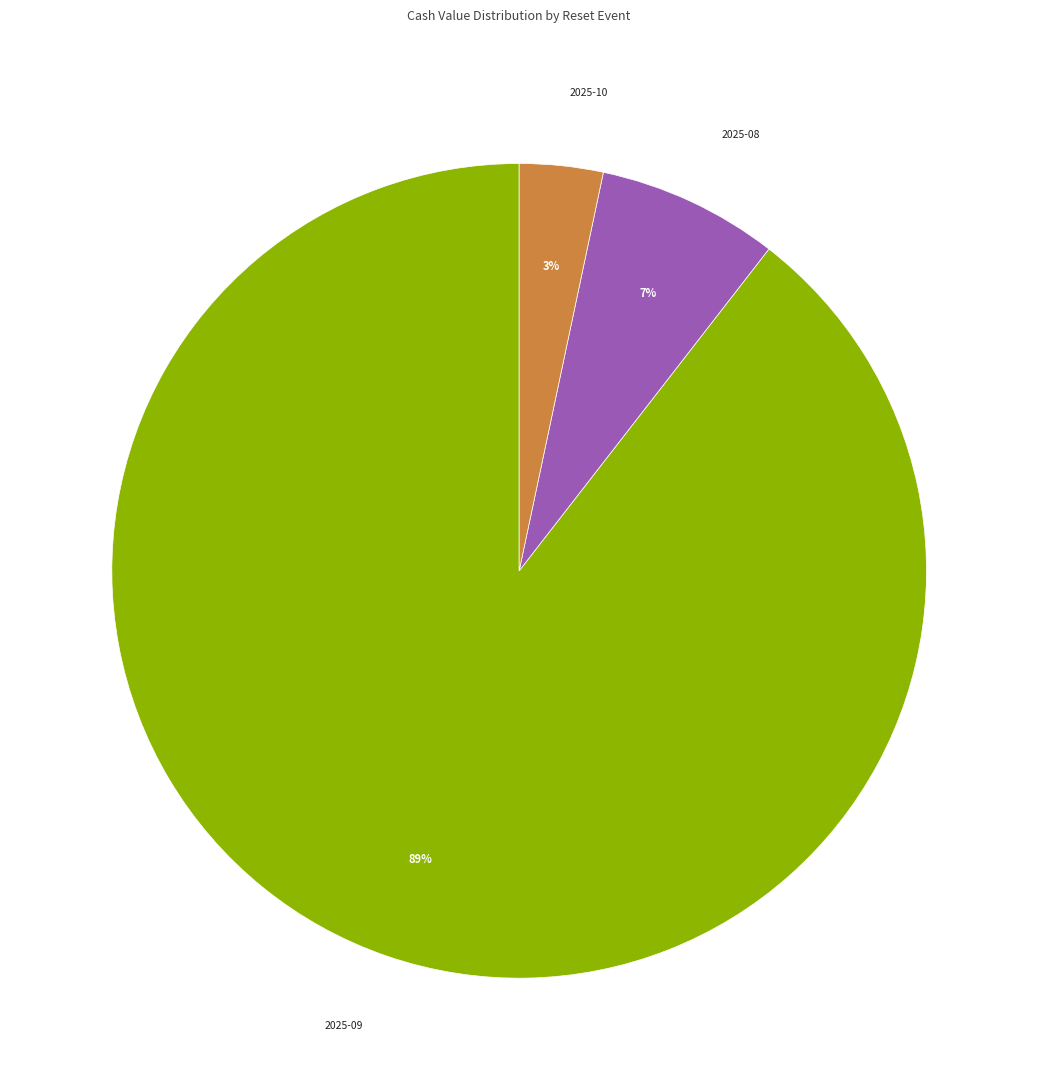

Does any single category account for the majority?

Yes